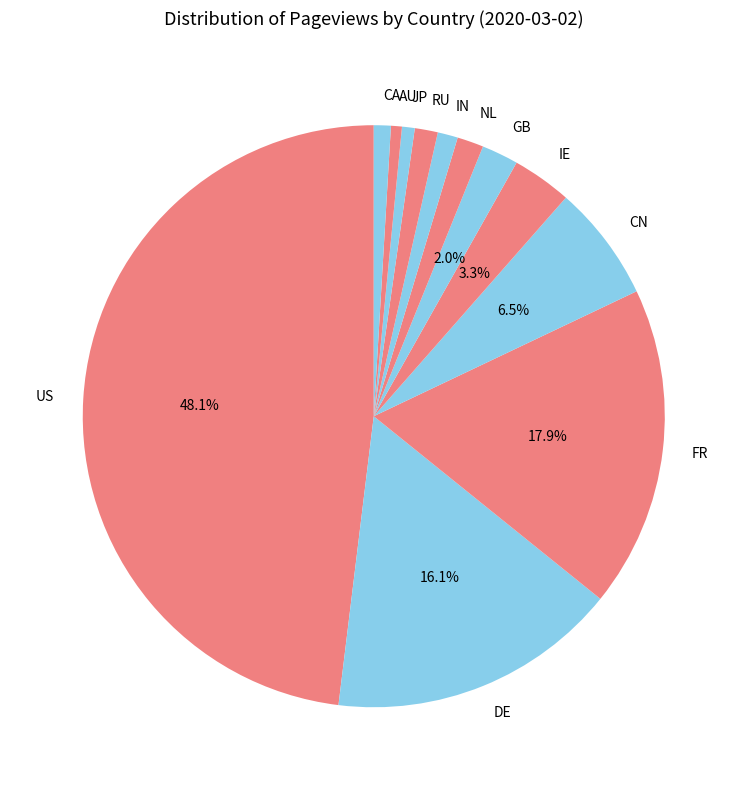

Which category has the biggest portion of the pie?

US